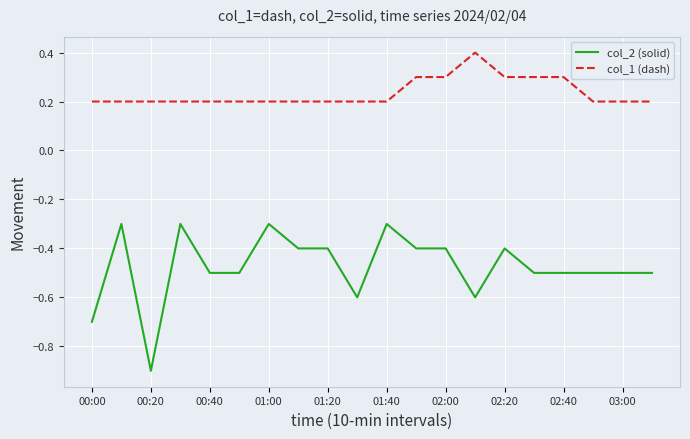

Does the chart display data point markers on the line(s)?

No